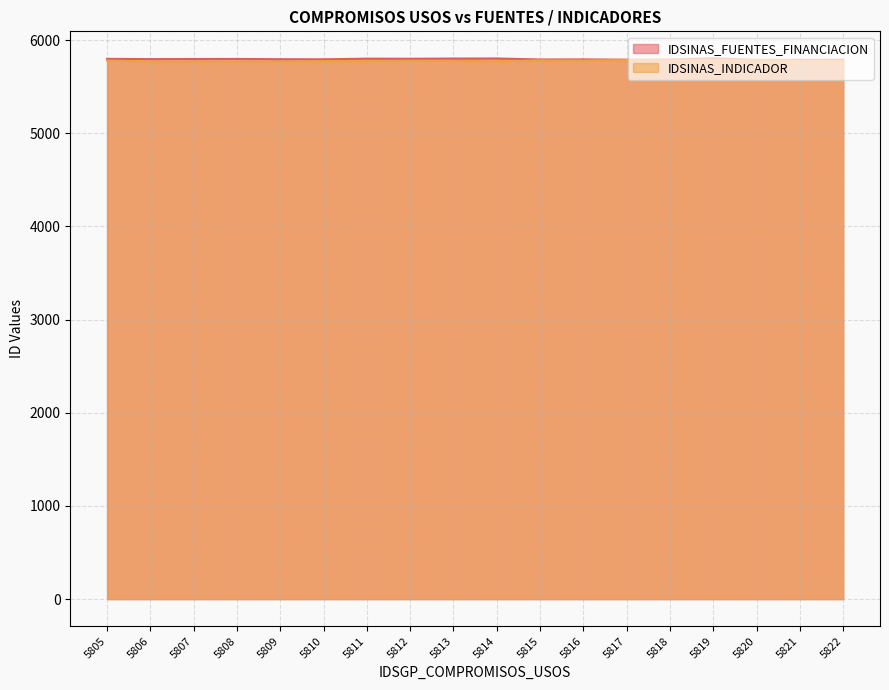

How many interior local valleys does the IDSINAS_FUENTES_FINANCIACION series have?

6